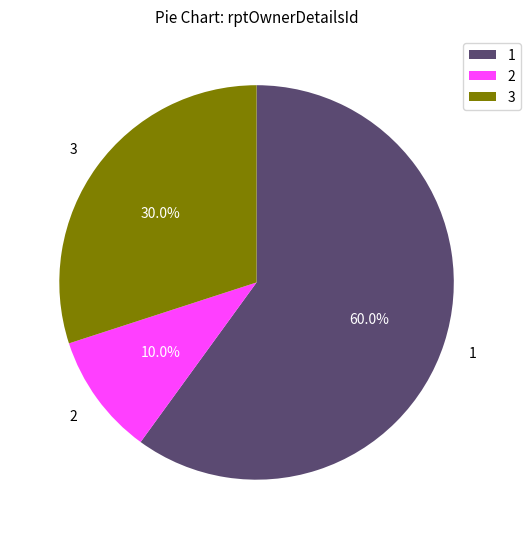

Does any single category account for the majority?

Yes